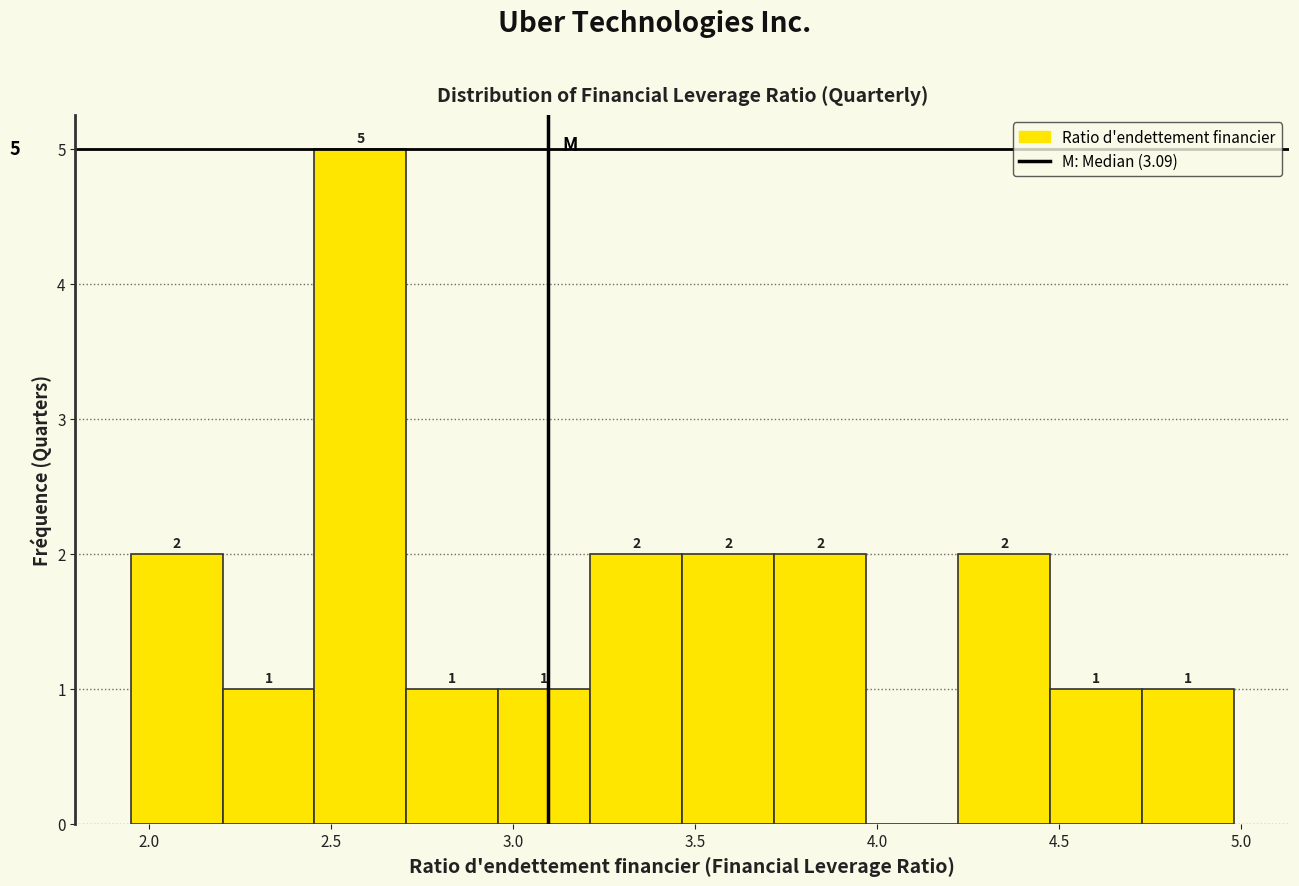

Over which range of the x-axis is the bar tallest?

2.45 to 2.70